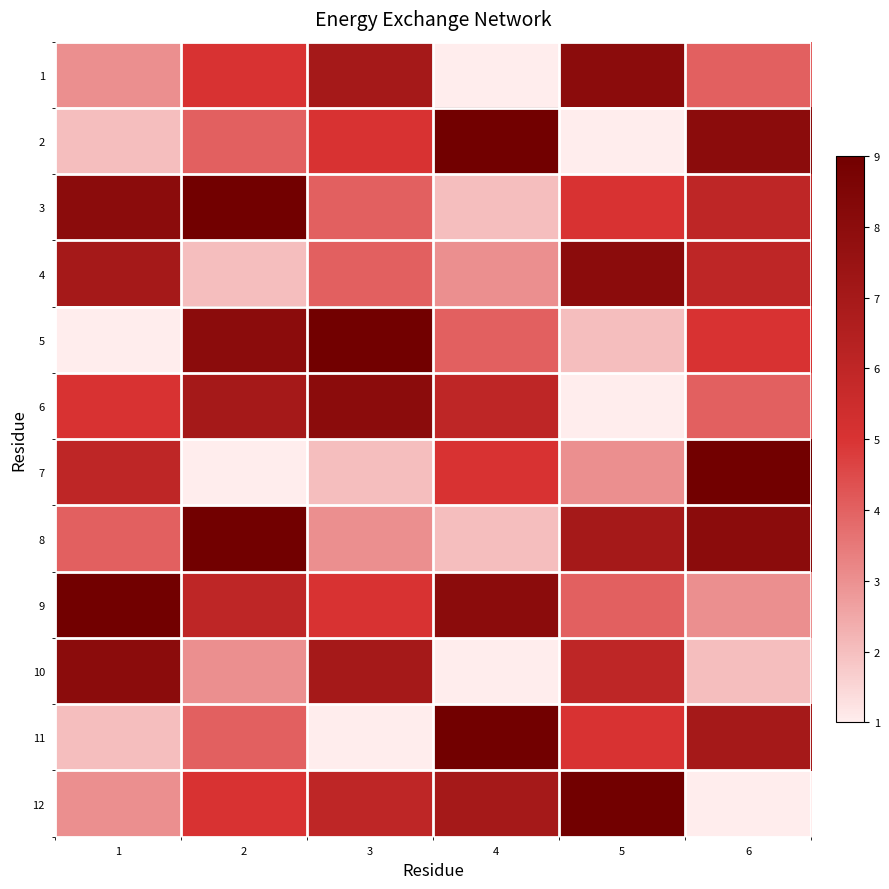

Reading left to right, what are all the values shown in this chart?

1: 1=3	2=5	3=7	4=1	5=8	6=4
2: 1=2	2=4	3=5	4=9	5=1	6=8
3: 1=8	2=9	3=4	4=2	5=5	6=6
4: 1=7	2=2	3=4	4=3	5=8	6=6
5: 1=1	2=8	3=9	4=4	5=2	6=5
6: 1=5	2=7	3=8	4=6	5=1	6=4
7: 1=6	2=1	3=2	4=5	5=3	6=9
8: 1=4	2=9	3=3	4=2	5=7	6=8
9: 1=9	2=6	3=5	4=8	5=4	6=3
10: 1=8	2=3	3=7	4=1	5=6	6=2
11: 1=2	2=4	3=1	4=9	5=5	6=7
12: 1=3	2=5	3=6	4=7	5=9	6=1